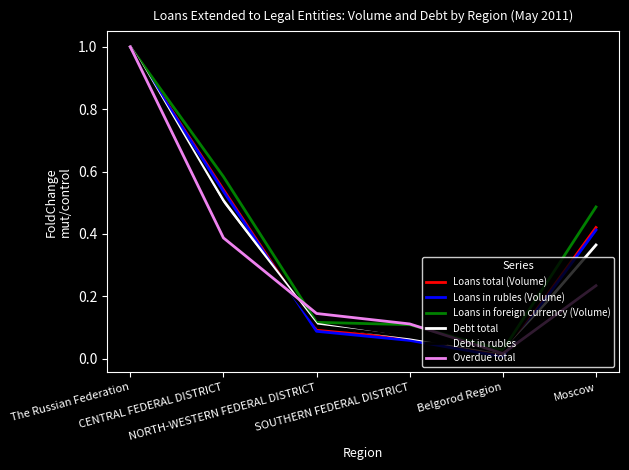

Which series has the largest total across all categories?

Loans in foreign currency (Volume)